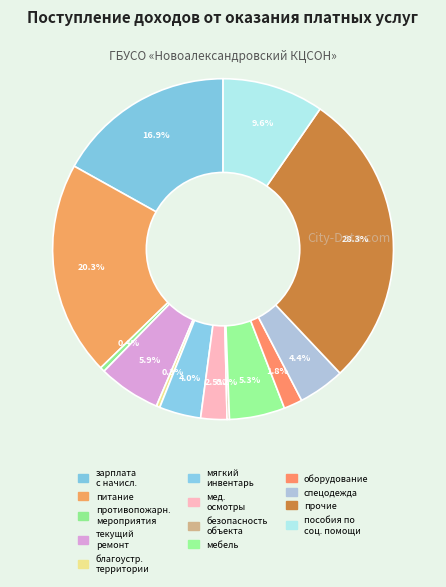

Which slice is the largest?

прочие